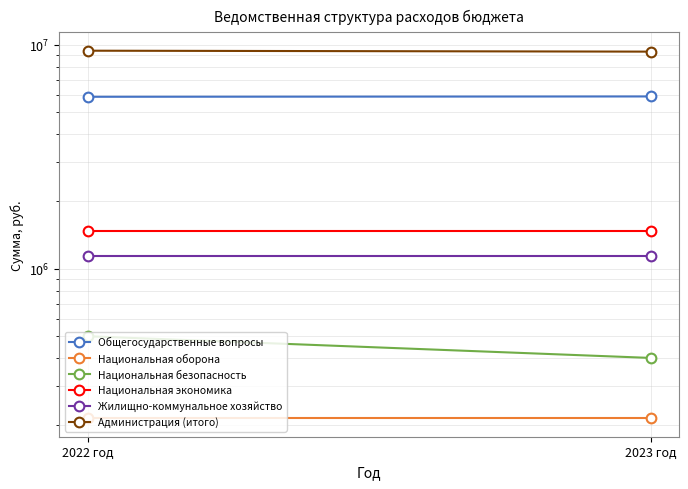

At which category does the chart reach its peak across all series?

2022 год